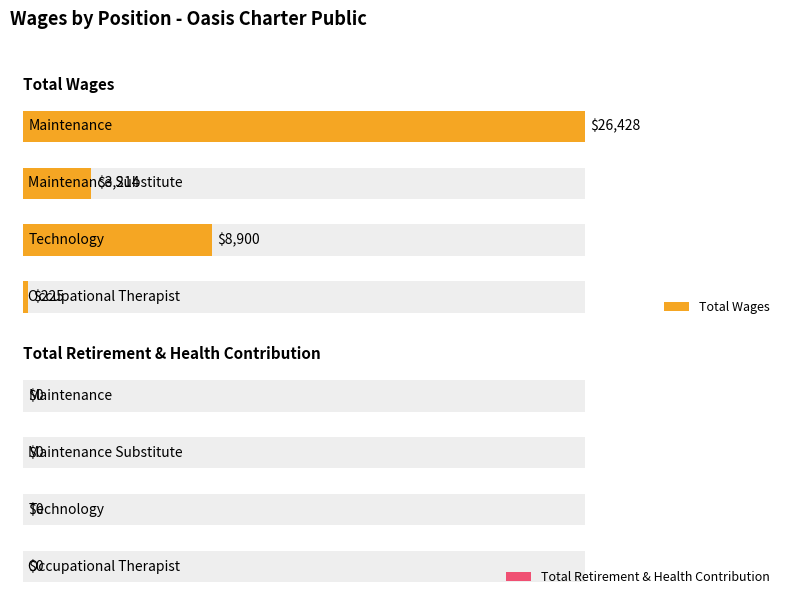

Is the value of Total Retirement & Health Contribution at 0 greater than the value of Total Wages at 2?

No